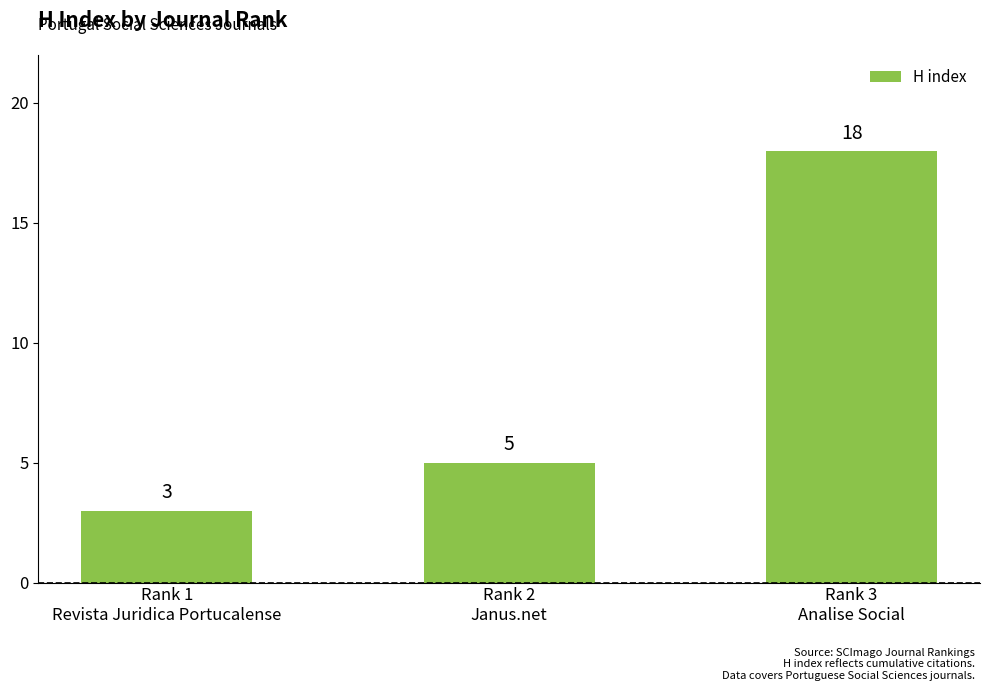

What is the change in value from Rank 2
Janus.net to Rank 3
Analise Social?

+13